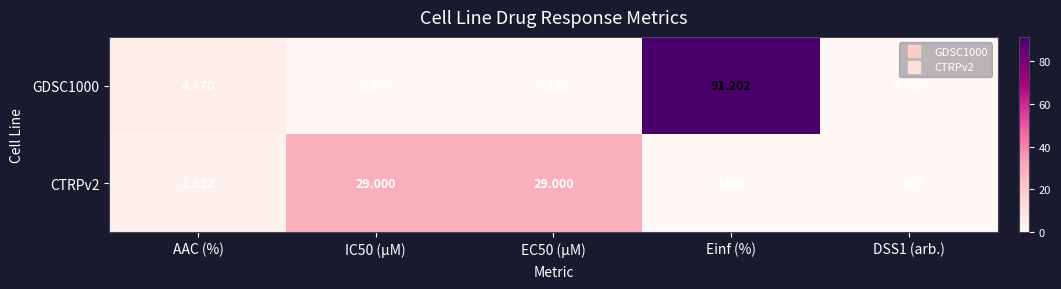

What is the spread (max minus min) of values at EC50 (µM)?

28.8